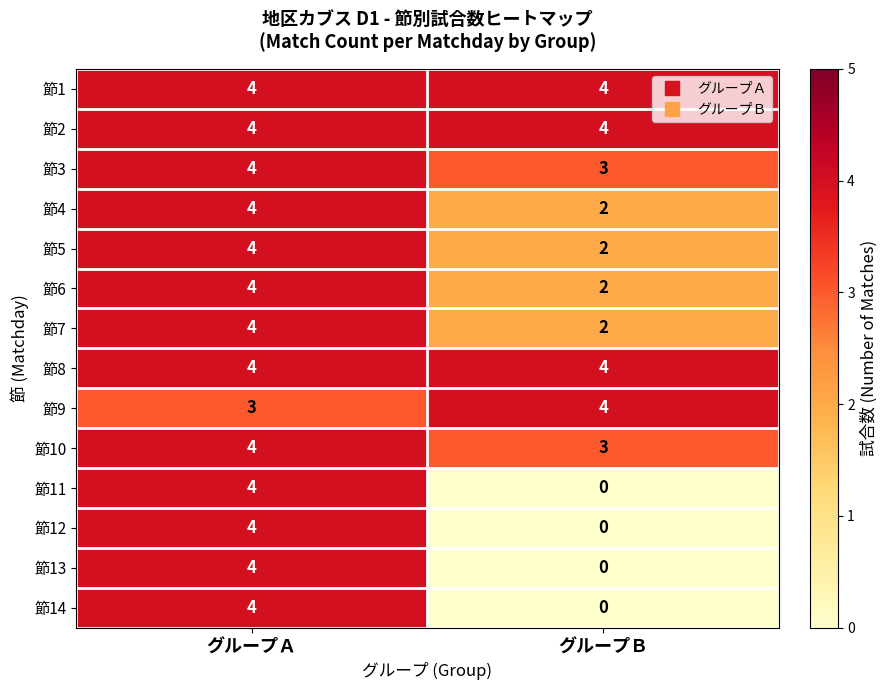

What is the sum of all 節8 values?

8